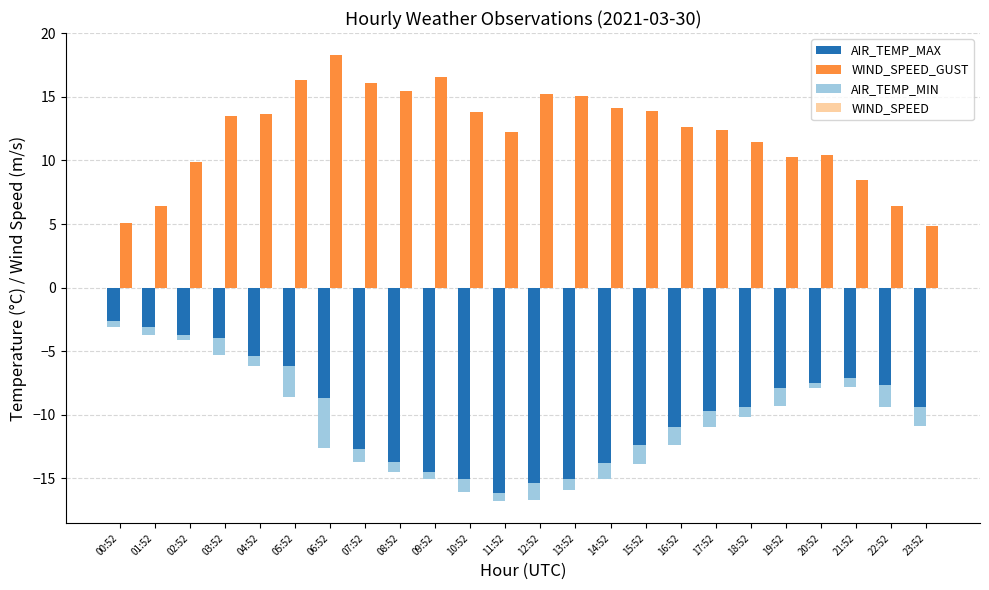

What position from the right is 20:52?

4